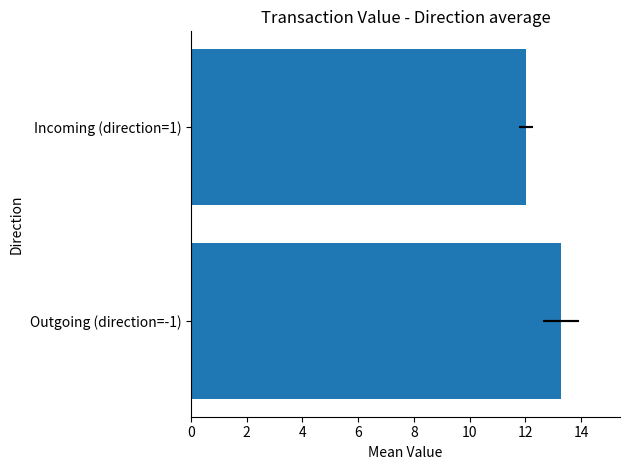

How many data points are above 13?

1